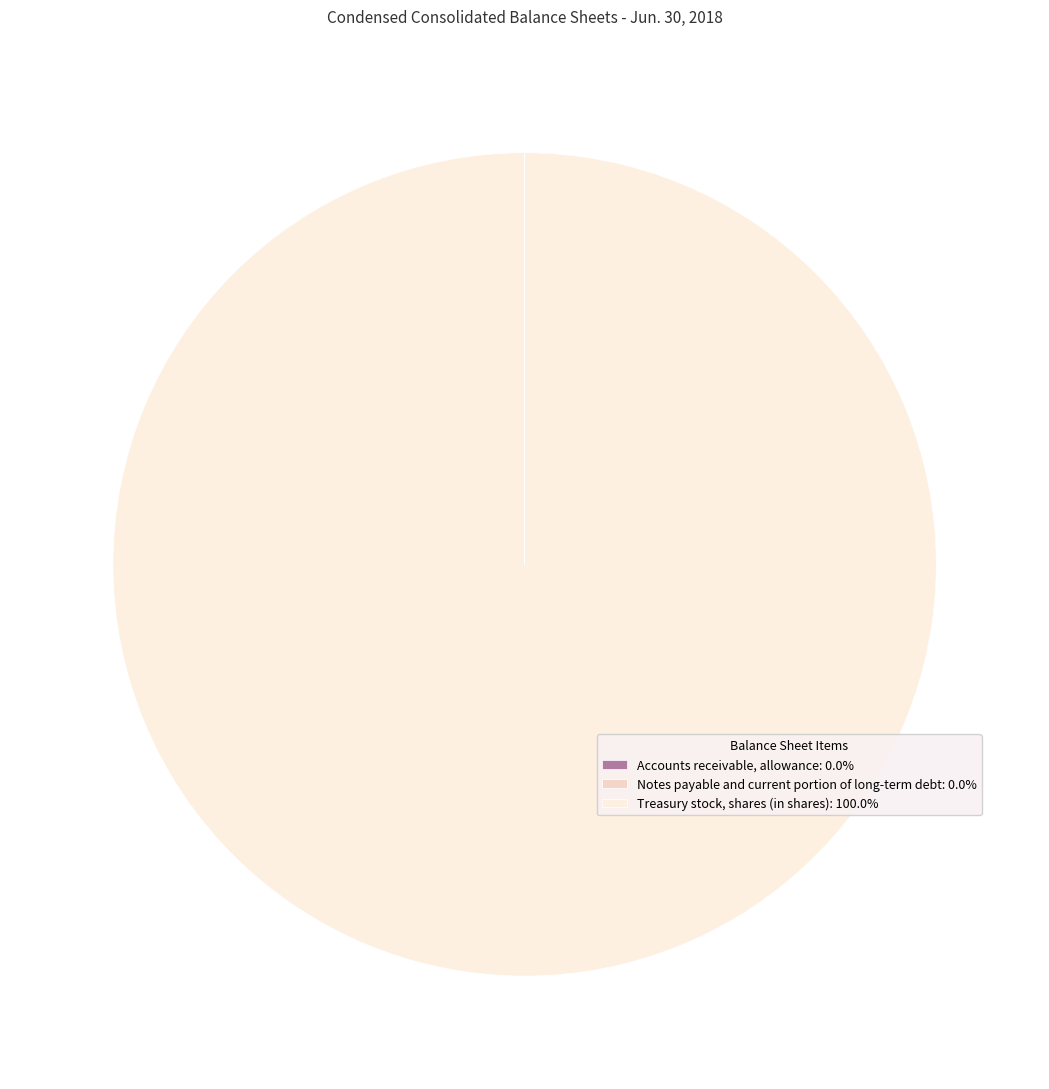

What is the smallest slice in the pie chart?

Notes payable and current portion of long-term debt